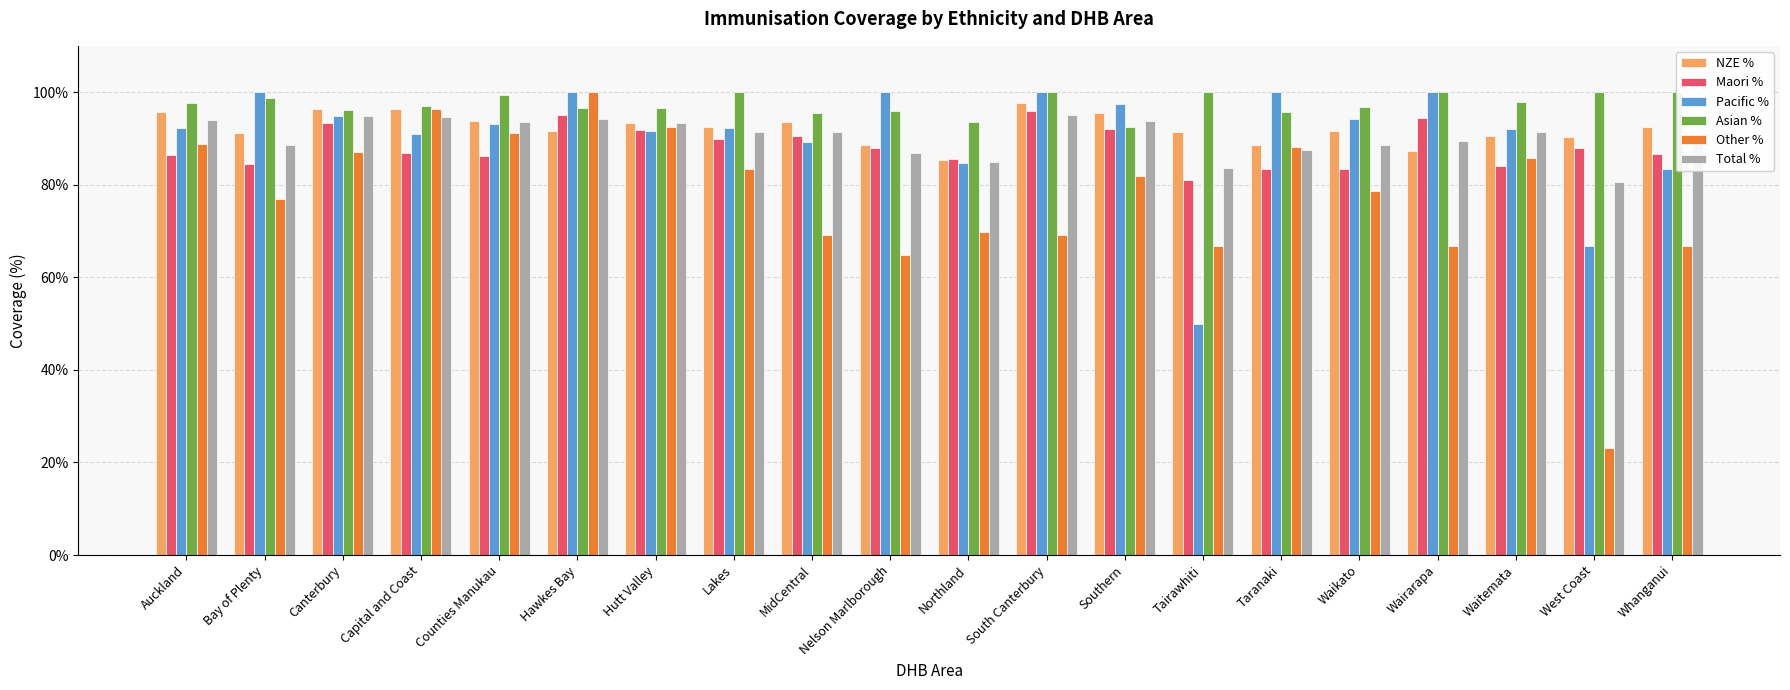

Reading left to right, list all the values displayed in this chart.

NZE %: Auckland=95.7	Bay of Plenty=91.2	Canterbury=96.3	Capital and Coast=96.4	Counties Manukau=93.9	Hawkes Bay=91.6	Hutt Valley=93.4	Lakes=92.5	MidCentral=93.6	Nelson Marlborough=88.6	Northland=85.4	South Canterbury=97.7	Southern=95.6	Tairawhiti=91.3	Taranaki=88.6	Waikato=91.7	Wairarapa=87.3	Waitemata=90.5	West Coast=90.4	Whanganui=92.4
Maori %: Auckland=86.4	Bay of Plenty=84.5	Canterbury=93.4	Capital and Coast=86.9	Counties Manukau=86.3	Hawkes Bay=95.0	Hutt Valley=91.8	Lakes=89.9	MidCentral=90.6	Nelson Marlborough=88.0	Northland=85.6	South Canterbury=96.0	Southern=92.1	Tairawhiti=80.9	Taranaki=83.3	Waikato=83.5	Wairarapa=94.4	Waitemata=84.0	West Coast=88.0	Whanganui=86.7
Pacific %: Auckland=92.3	Bay of Plenty=100.0	Canterbury=94.9	Capital and Coast=91.0	Counties Manukau=93.2	Hawkes Bay=100.0	Hutt Valley=91.7	Lakes=92.3	MidCentral=89.3	Nelson Marlborough=100.0	Northland=84.6	South Canterbury=100.0	Southern=97.5	Tairawhiti=50.0	Taranaki=100.0	Waikato=94.2	Wairarapa=100.0	Waitemata=92.0	West Coast=66.7	Whanganui=83.3
Asian %: Auckland=97.6	Bay of Plenty=98.6	Canterbury=96.2	Capital and Coast=96.9	Counties Manukau=99.5	Hawkes Bay=96.6	Hutt Valley=96.6	Lakes=100.0	MidCentral=95.6	Nelson Marlborough=96.0	Northland=93.5	South Canterbury=100.0	Southern=92.4	Tairawhiti=100.0	Taranaki=95.7	Waikato=96.7	Wairarapa=100.0	Waitemata=97.9	West Coast=100.0	Whanganui=100.0
Other %: Auckland=88.7	Bay of Plenty=76.9	Canterbury=87.0	Capital and Coast=96.4	Counties Manukau=91.2	Hawkes Bay=100.0	Hutt Valley=92.5	Lakes=83.3	MidCentral=69.2	Nelson Marlborough=64.9	Northland=69.7	South Canterbury=69.2	Southern=81.9	Tairawhiti=66.7	Taranaki=88.2	Waikato=78.7	Wairarapa=66.7	Waitemata=85.7	West Coast=23.1	Whanganui=66.7
Total %: Auckland=94.0	Bay of Plenty=88.5	Canterbury=94.9	Capital and Coast=94.5	Counties Manukau=93.4	Hawkes Bay=94.3	Hutt Valley=93.4	Lakes=91.3	MidCentral=91.4	Nelson Marlborough=86.8	Northland=85.0	South Canterbury=95.0	Southern=93.7	Tairawhiti=83.5	Taranaki=87.6	Waikato=88.5	Wairarapa=89.5	Waitemata=91.5	West Coast=80.6	Whanganui=89.3